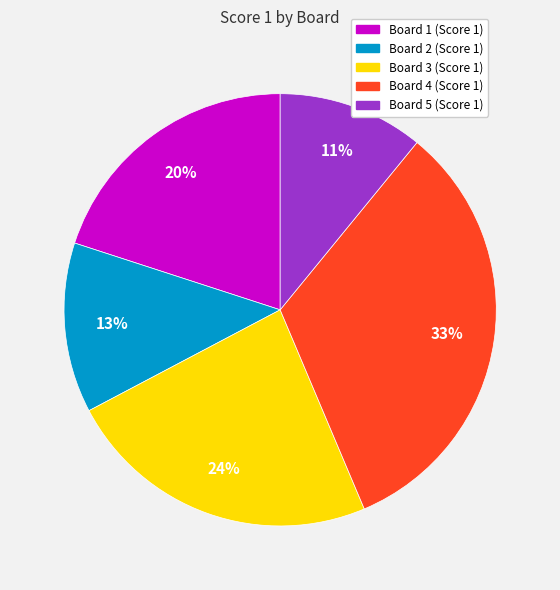

Is there a majority slice in this chart?

No